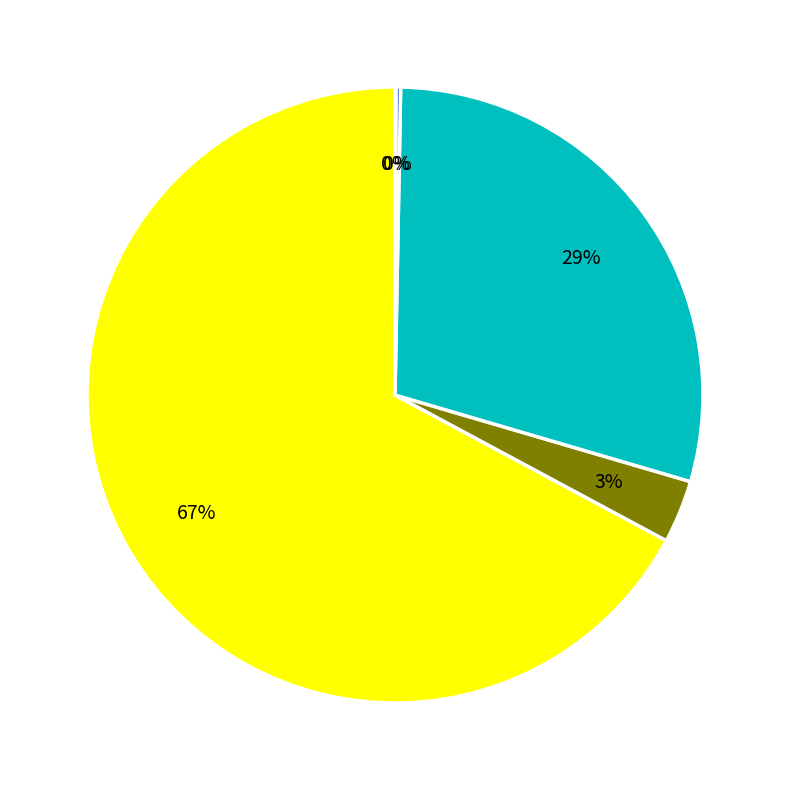

To the nearest percent, what is the average slice percentage?

20%